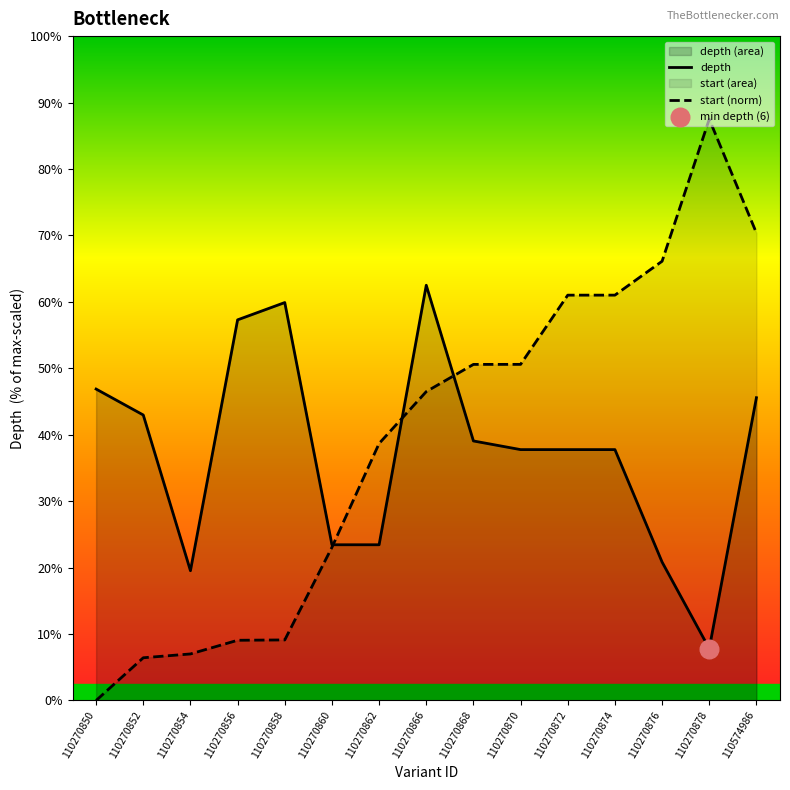

Which series has the largest total across all categories?

start (norm)